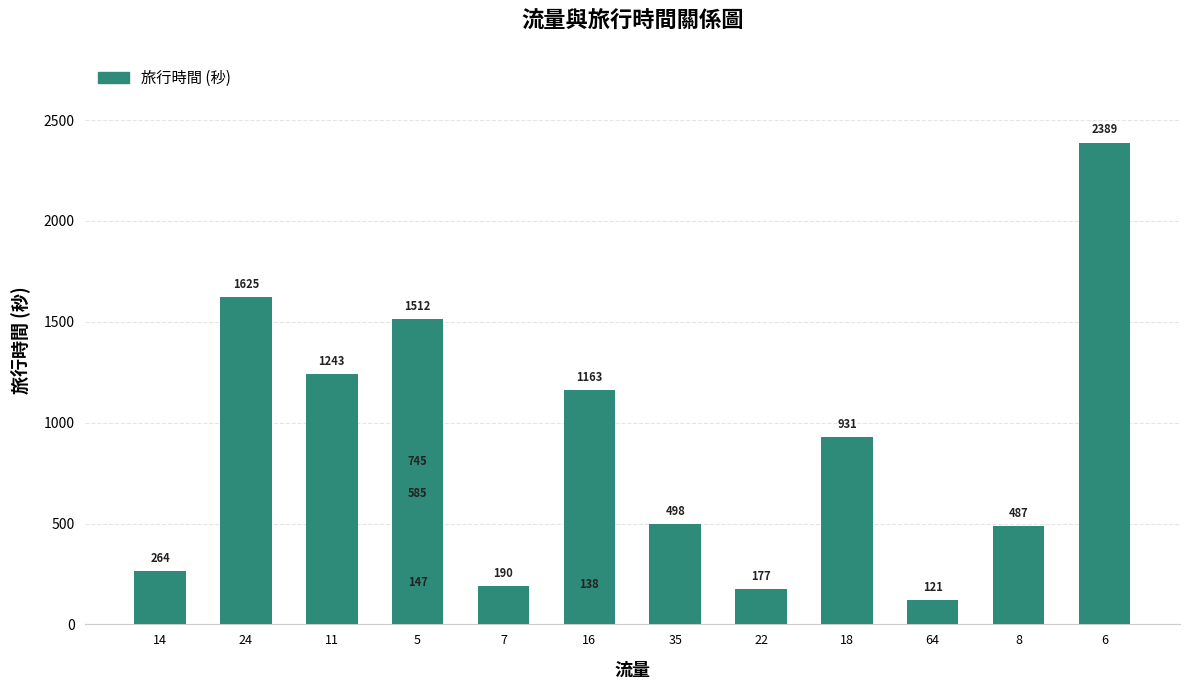

Does the chart contain any negative values?

No